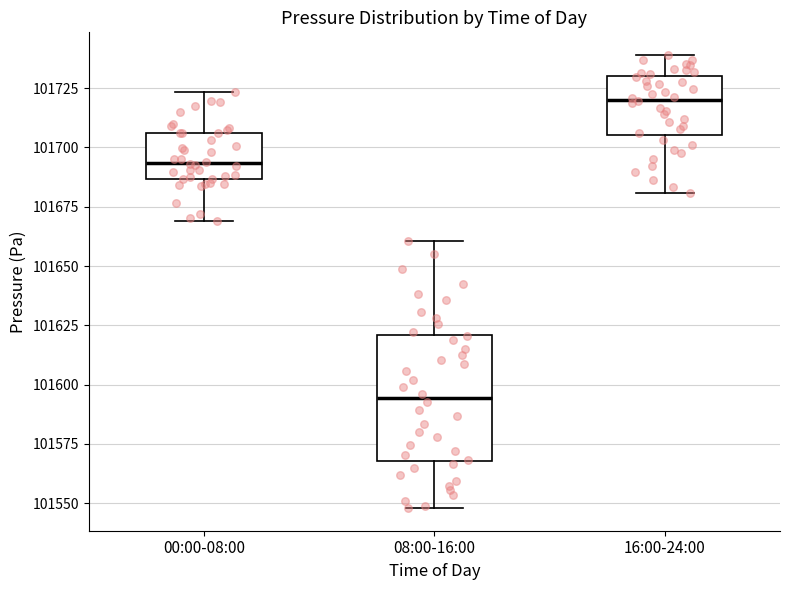

Reading left to right, transcribe this box plot: for each box, give where its median line is, the range the box spans, and where its two whiskers end, as read against the y-axis. The values are not printed on the chart, so give them approximately, as read against the axis.

00:00-08:00: median 101695, box 101685 to 101705, whiskers 101670 to 101725
08:00-16:00: median 101595, box 101570 to 101620, whiskers 101550 to 101660
16:00-24:00: median 101720, box 101705 to 101730, whiskers 101680 to 101740